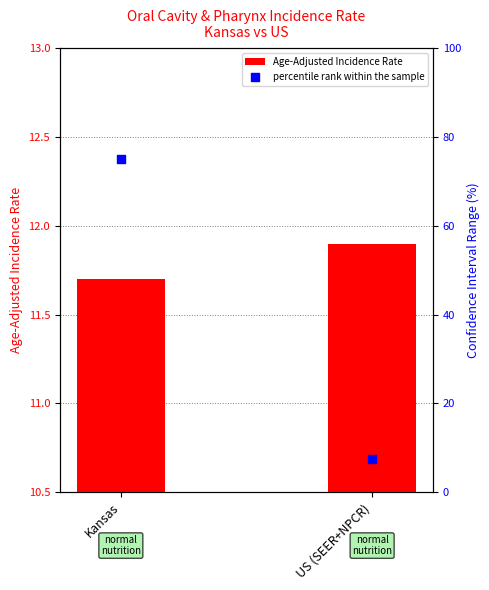

Is the value of Age-Adjusted Incidence Rate at Kansas greater than the value of percentile rank within the sample at Kansas?

No